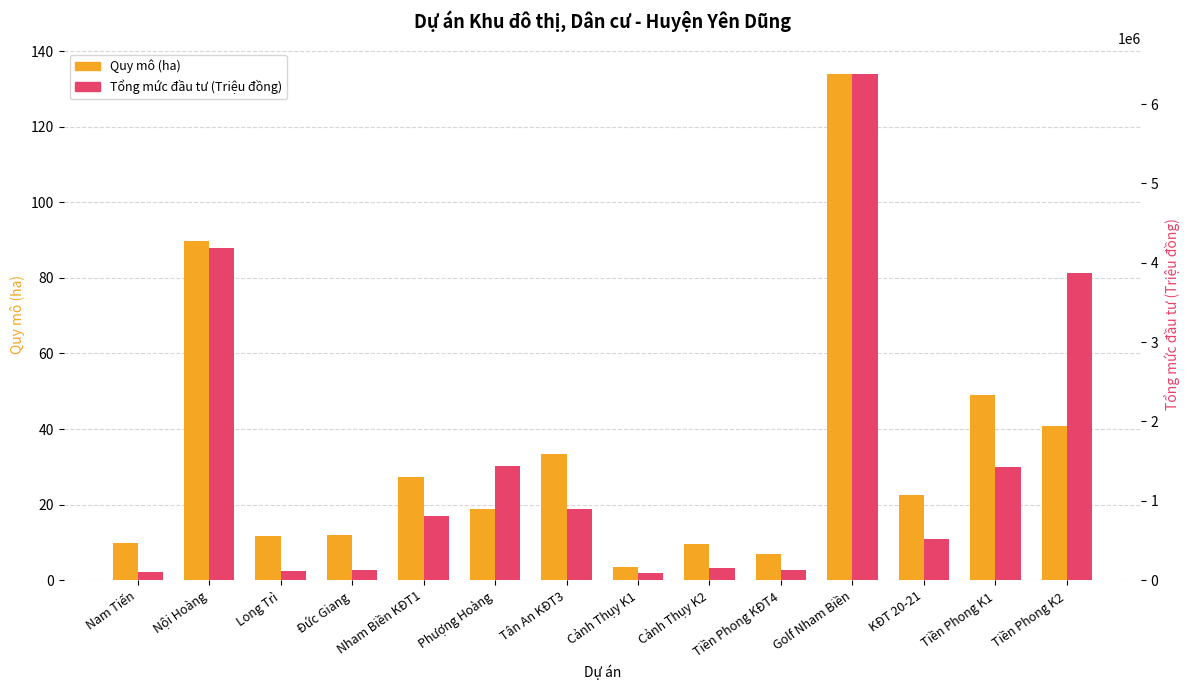

Reading right to left, extract all data points from this chart.

Quy mô (ha): 40.9	49.0	22.5	134.0	6.9	9.6	3.5	33.4	18.9	27.3	11.9	11.6	89.8	9.8
Tổng mức đầu tư (Triệu đồng): 3872065.0	1428764.0	512330.0	6380586.0	127982.7	149513.7	92453.0	898640.0	1434051.6	806771.3	133197.0	117101.0	4185397.0	106950.0